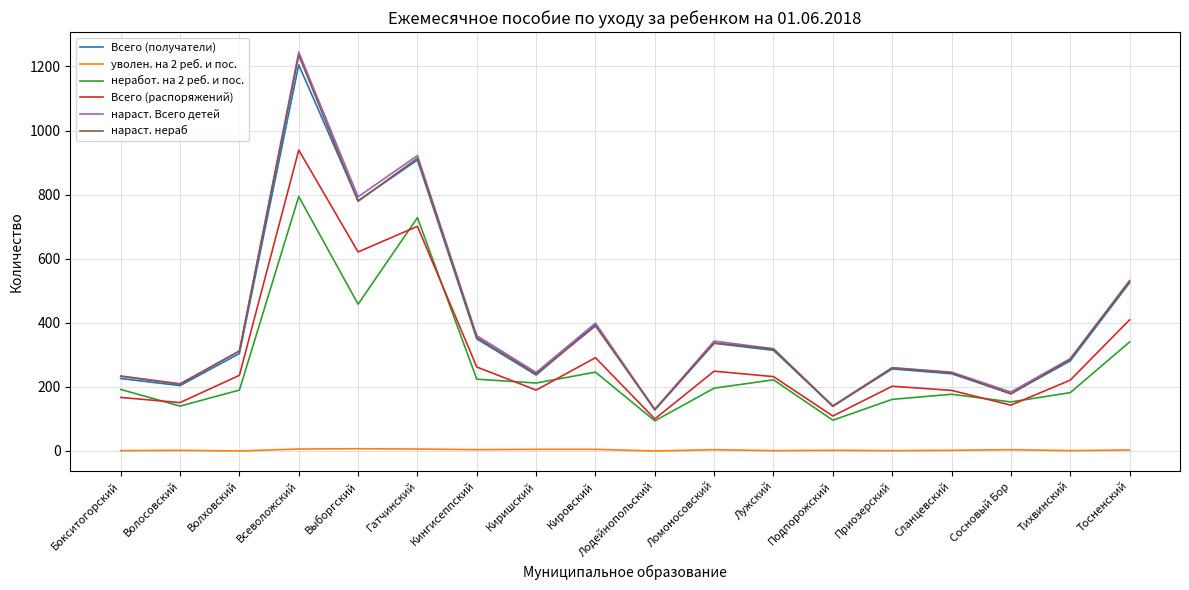

True or false: уволен. на 2 реб. и пос. and неработ. на 2 реб. и пос. cross at least once.

False